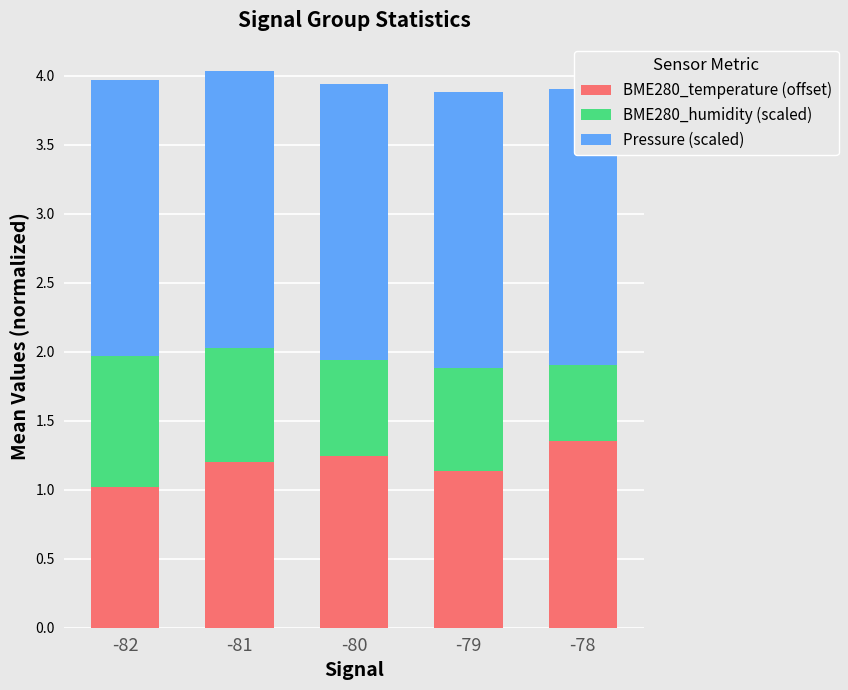

True or false: BME280_humidity (scaled) has a value of 0.8 at -78.

False